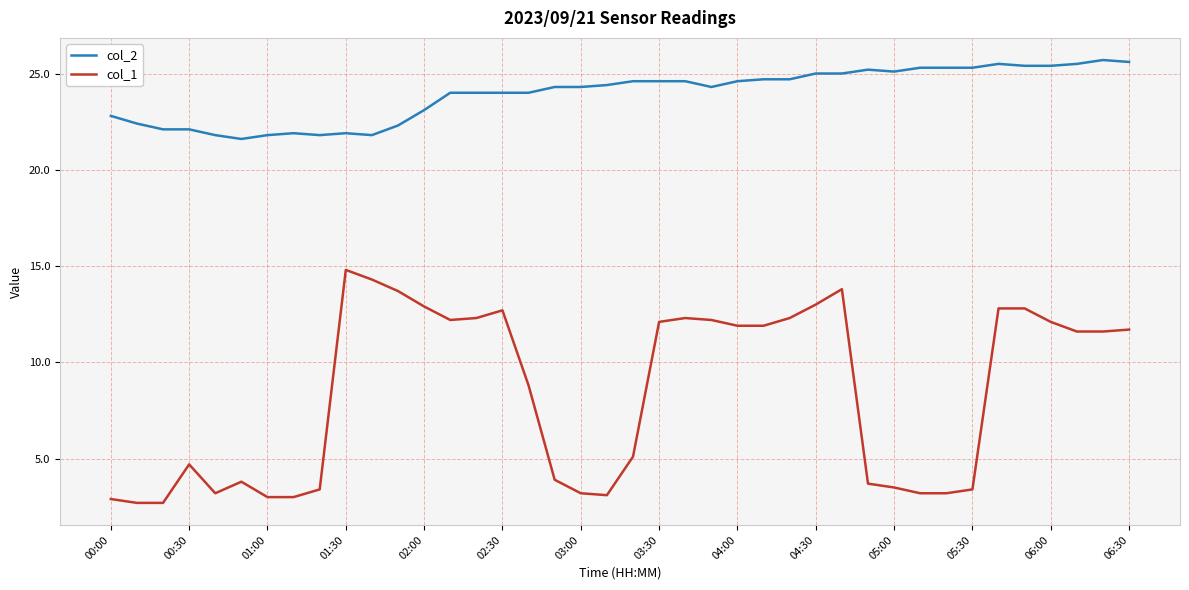

What are all the series names shown in the legend?

col_2, col_1